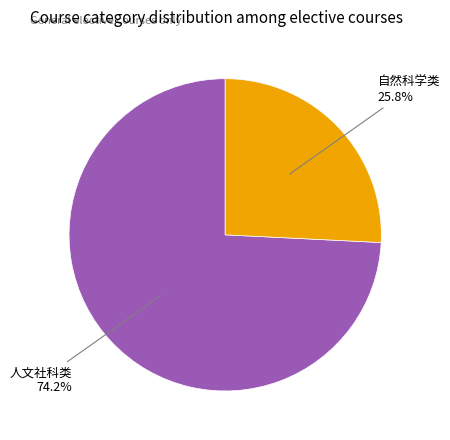

Is there any slice that represents more than half of the pie?

Yes